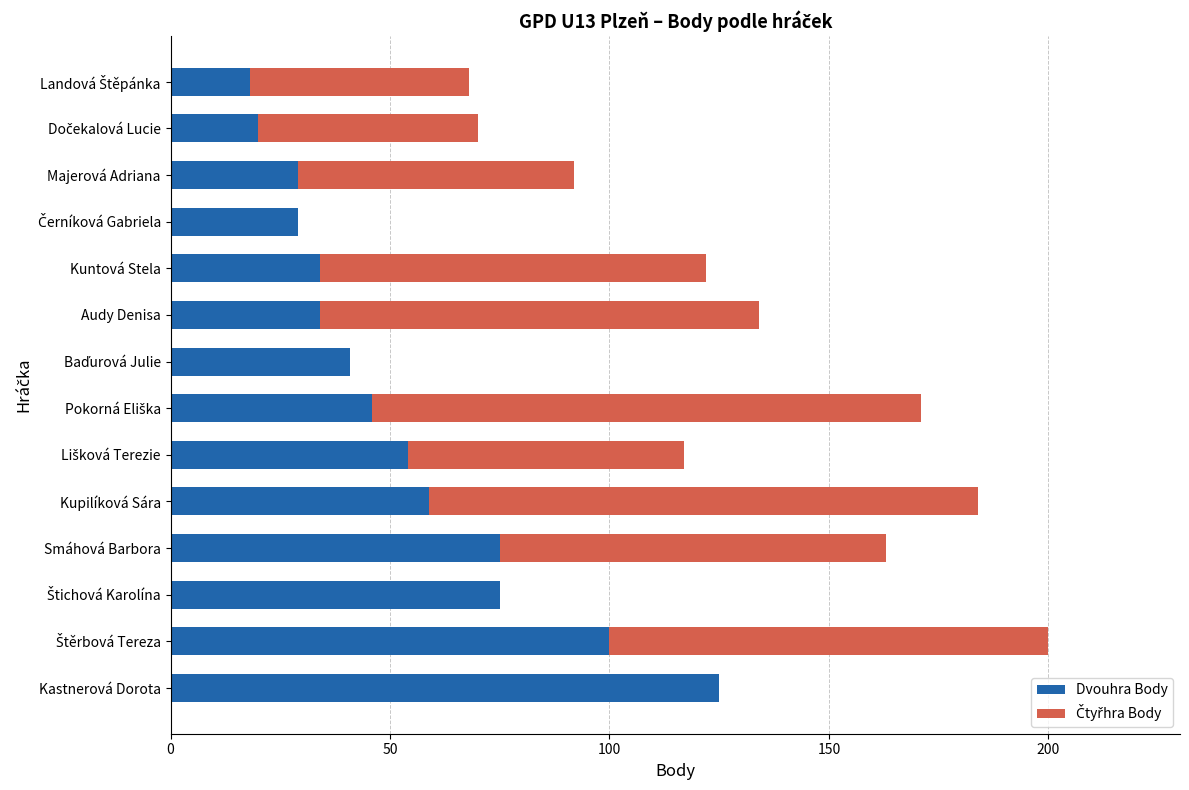

What is the total value across all series at Audy Denisa?

134